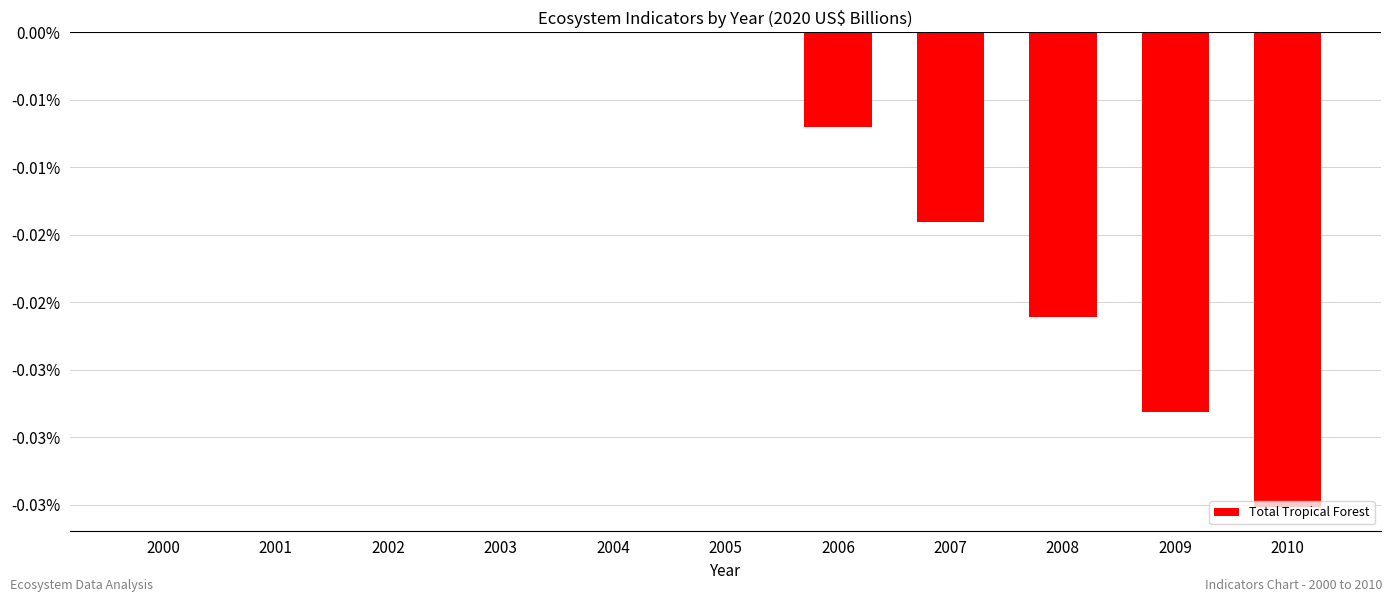

Which label corresponds to the largest value in the chart?

2000